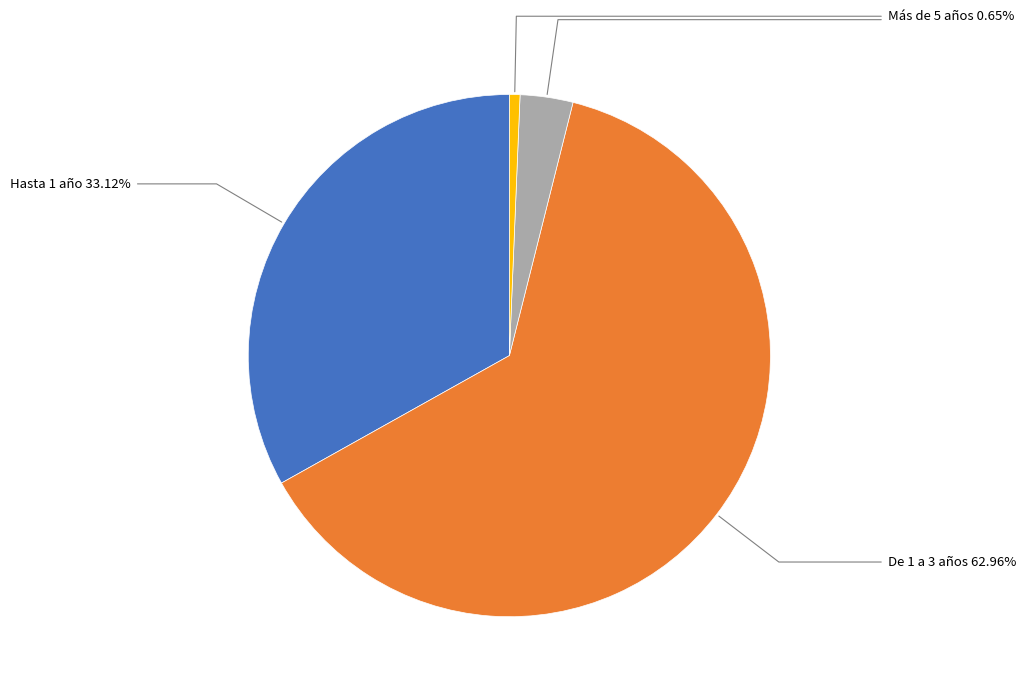

Is there a majority slice in this chart?

Yes